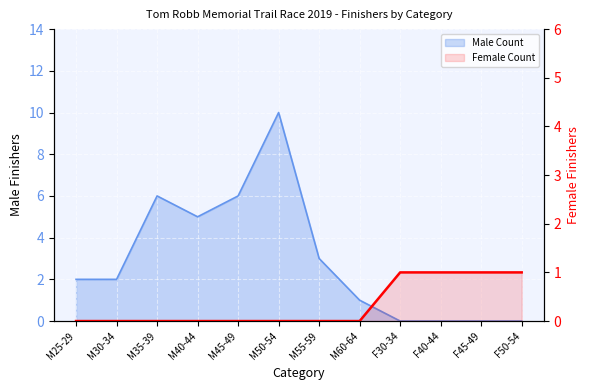

How many data points does each series have?

12